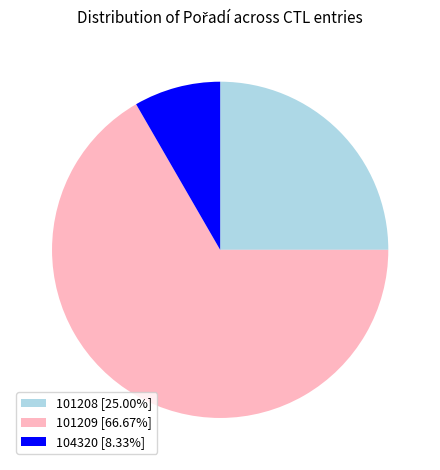

True or false: 104320 accounts for 19% of the total.

False